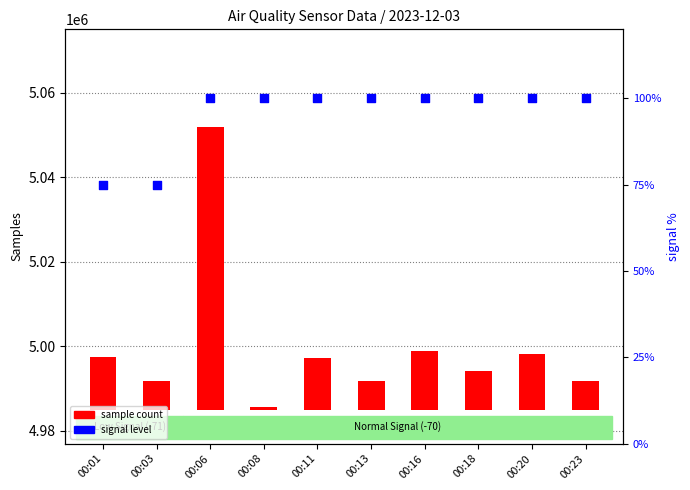

Is the value of signal level at 00:13 greater than the value of sample count at 00:20?

No